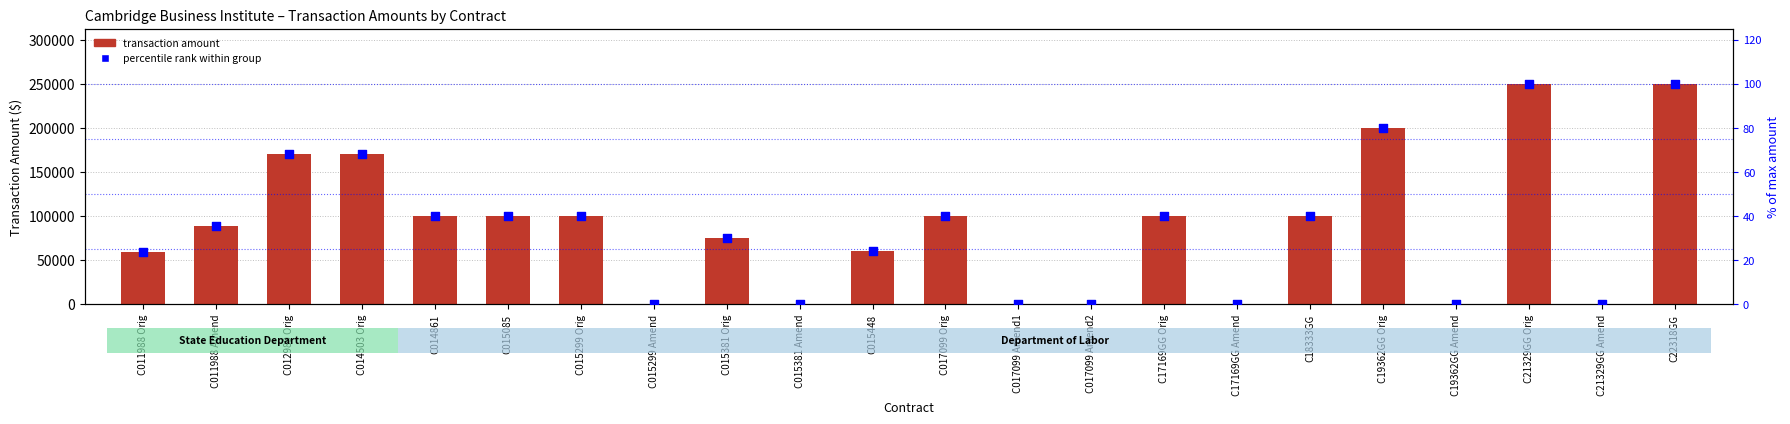

Which series has the largest total across all categories?

Transaction Amount